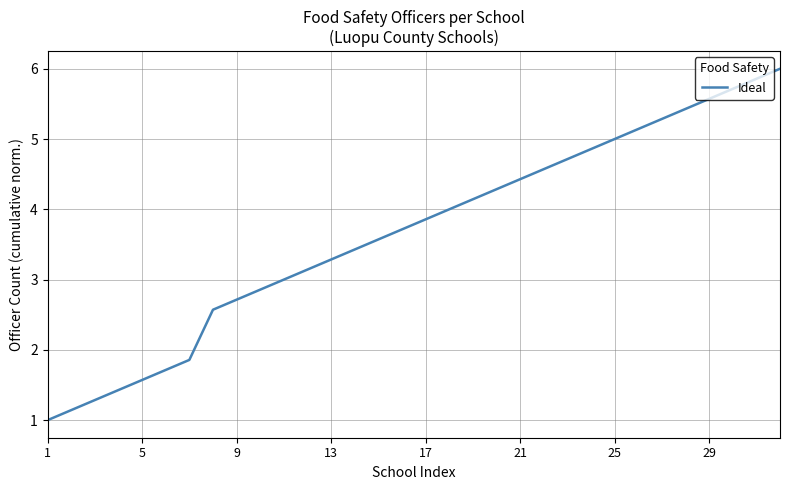

What is the difference between the maximum and minimum values?

5.0